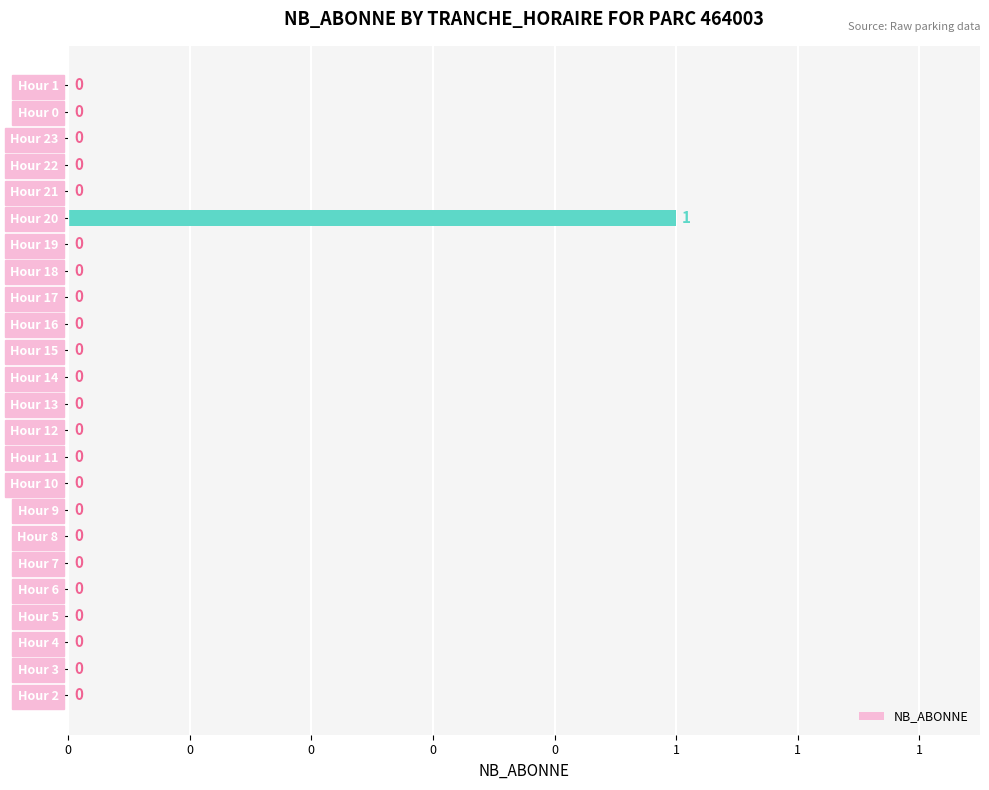

Are the bars horizontal?

Yes